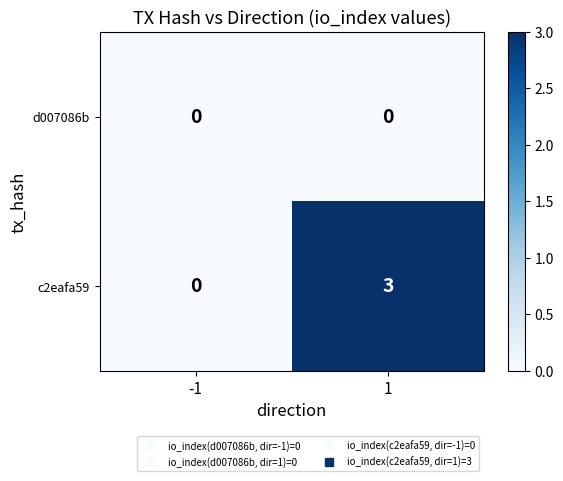

What is the sum of all c2eafa59 values?

3